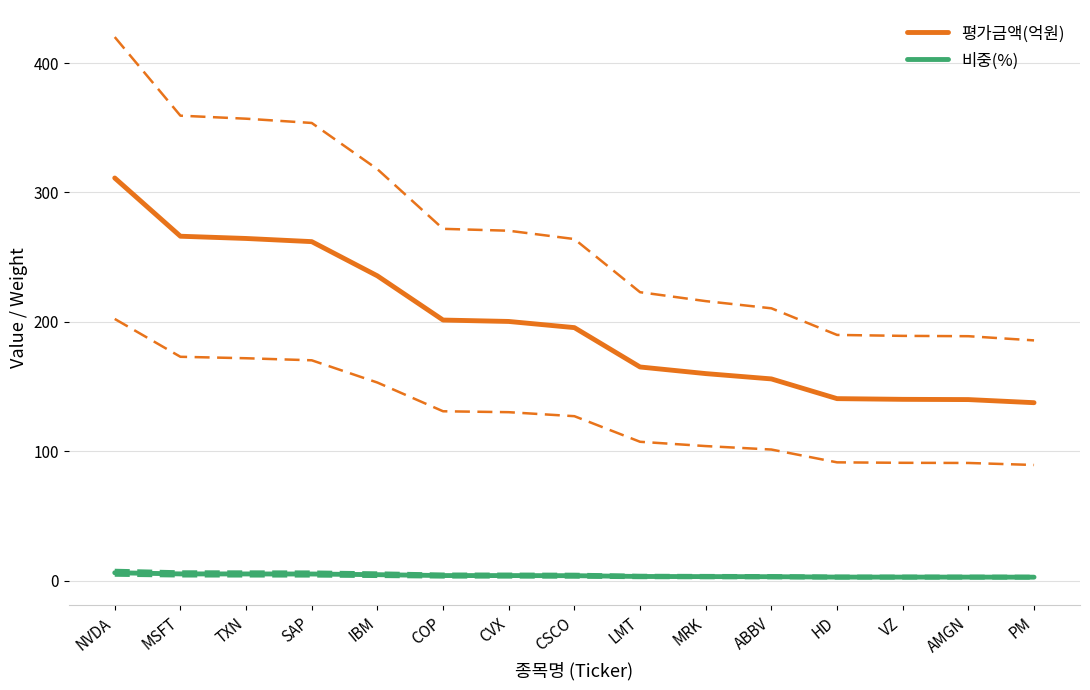

What is the total value across all series at TXN?

269.7